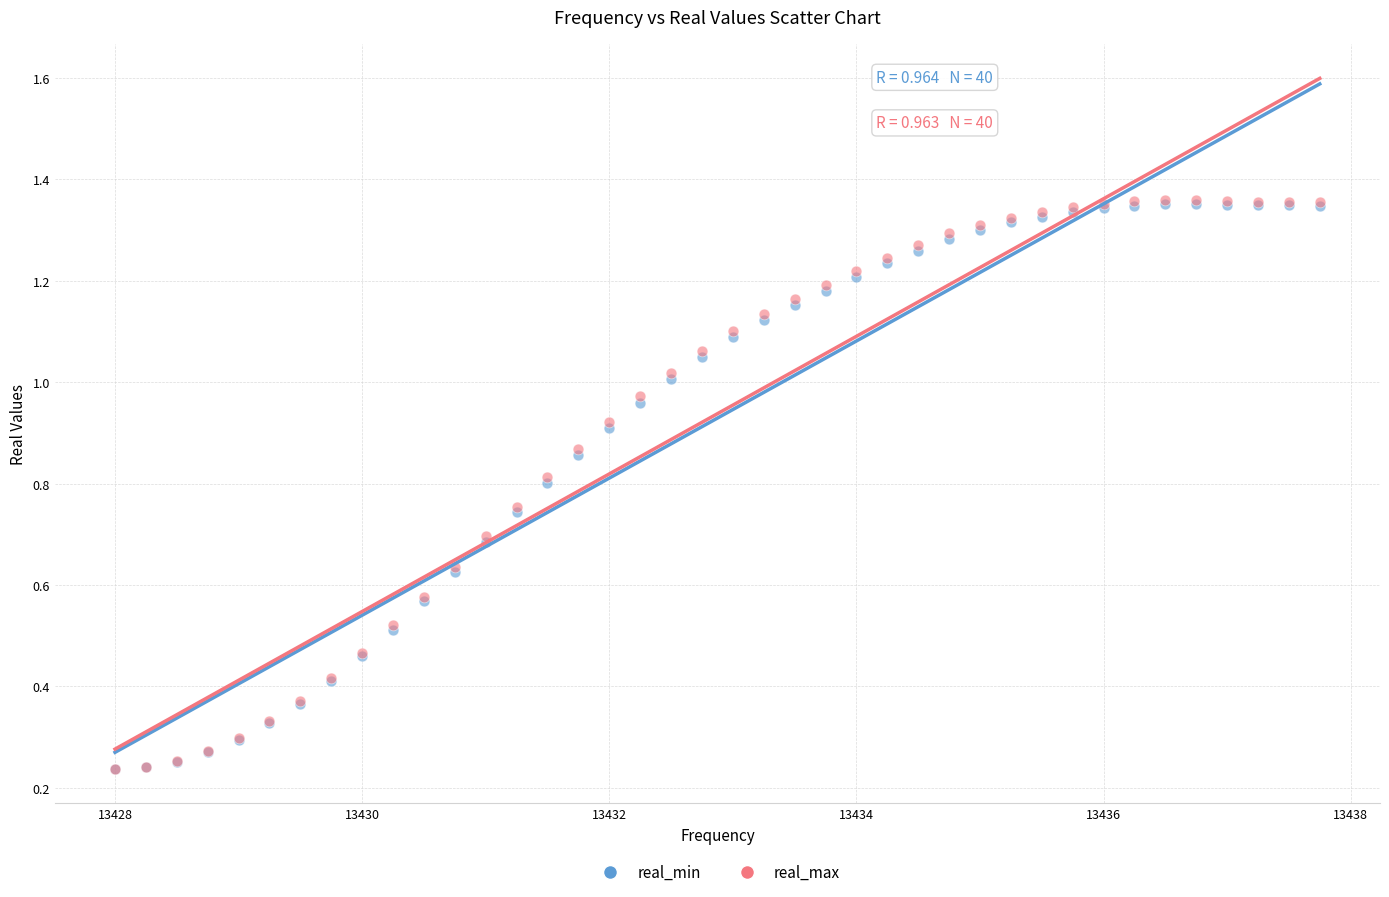

What are all the series names shown in the legend?

real_min, real_max